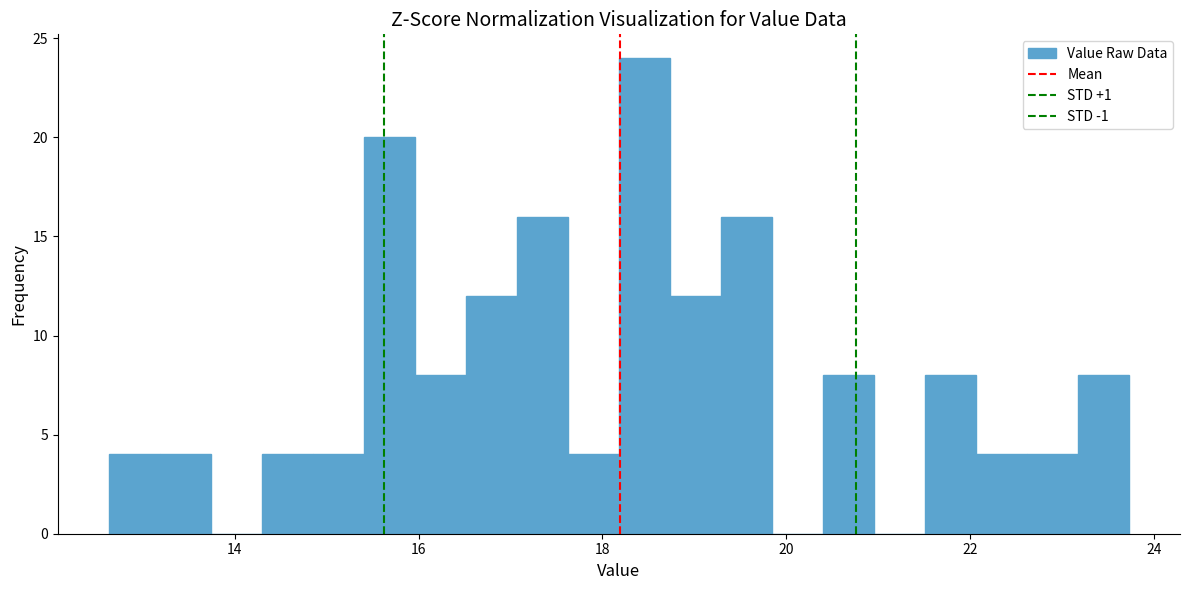

Read against the x-axis, roughly where is the centre of the tallest bar?

18.4